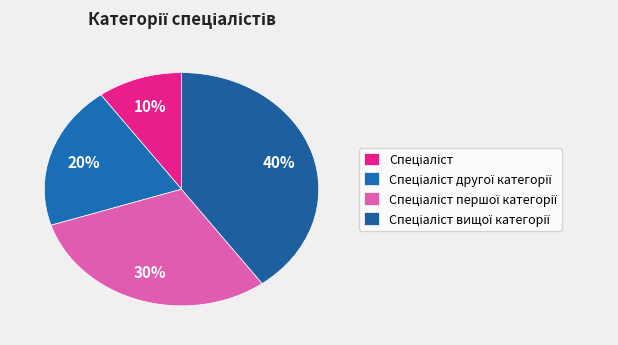

What is the total percentage of Спеціаліст вищої категорії and Спеціаліст другої категорії?

60.0%